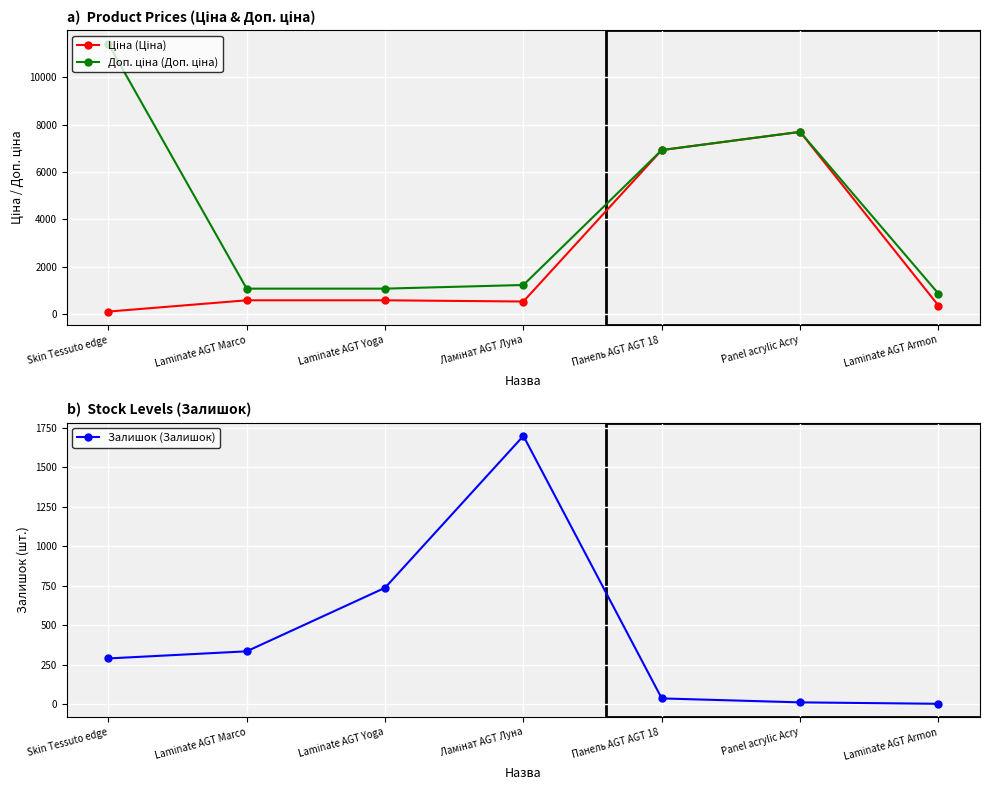

True or false: Ціна (Ціна) and Доп. ціна (Доп. ціна) intersect in this chart.

False